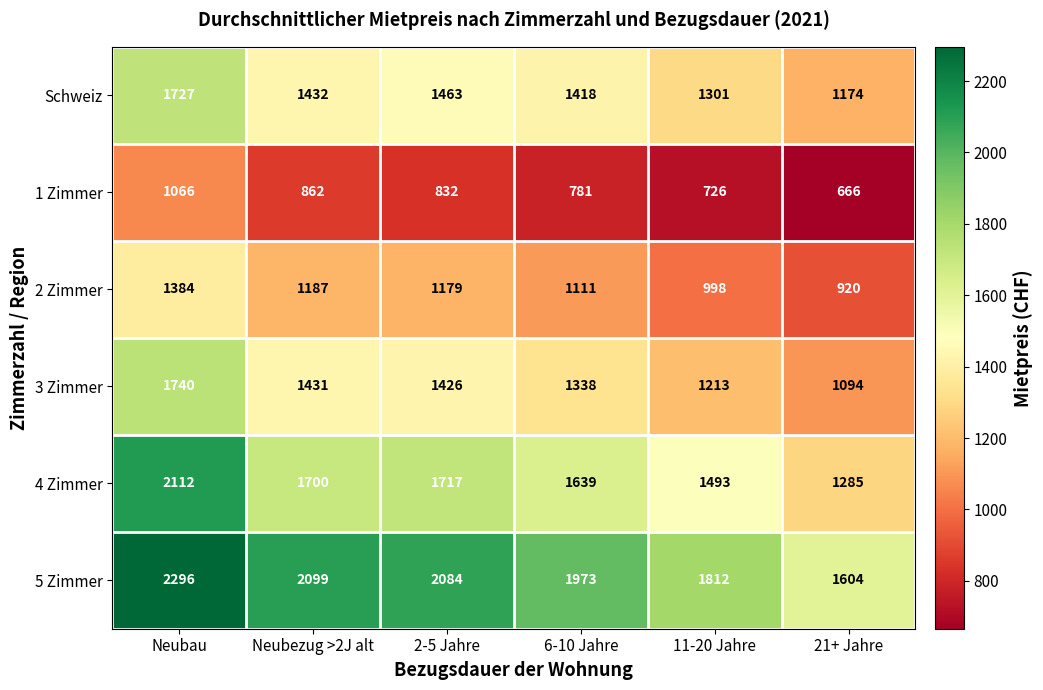

At which category is the sum across all series the highest?

Neubau